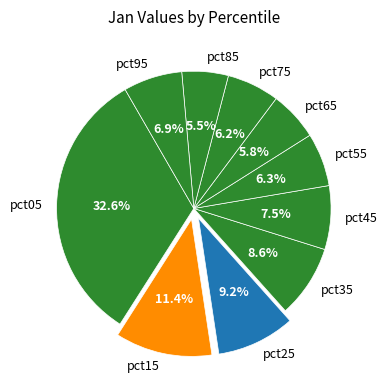

Which has a higher value, pct15 or pct05?

pct05